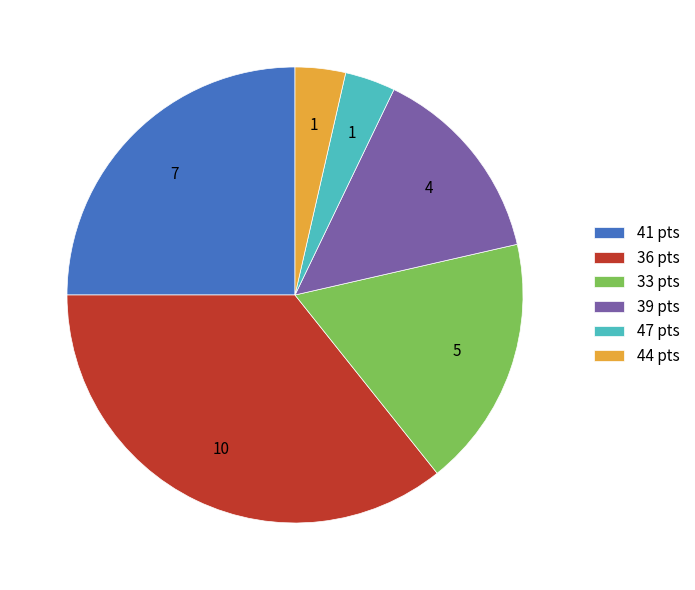

Is it true that 44 pts is 4% of the pie?

True